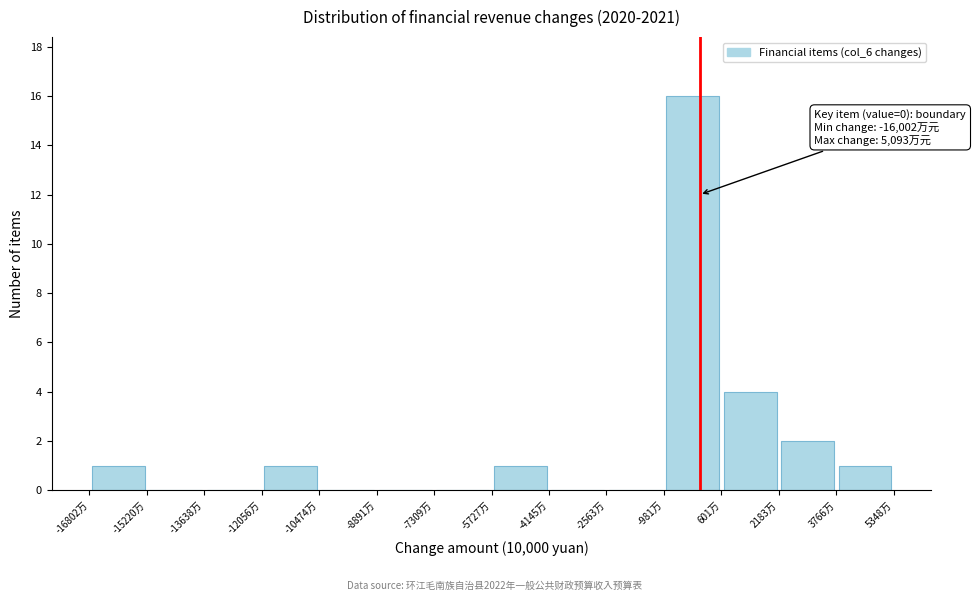

Over which range of the x-axis is the bar tallest?

-1000 to 600